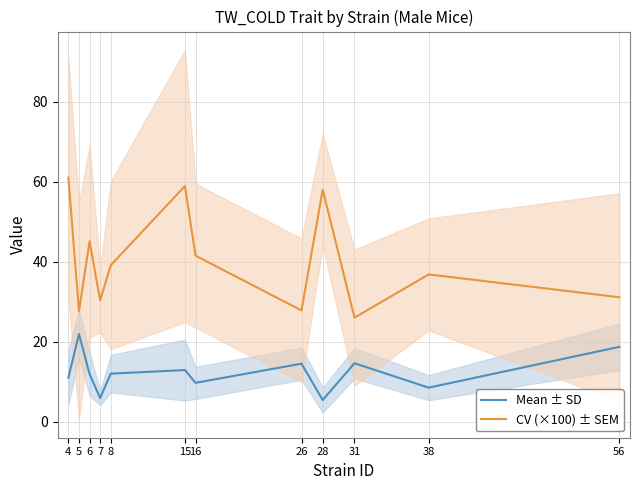

Which series has the widest spread of values?

CV (×100) ± SEM